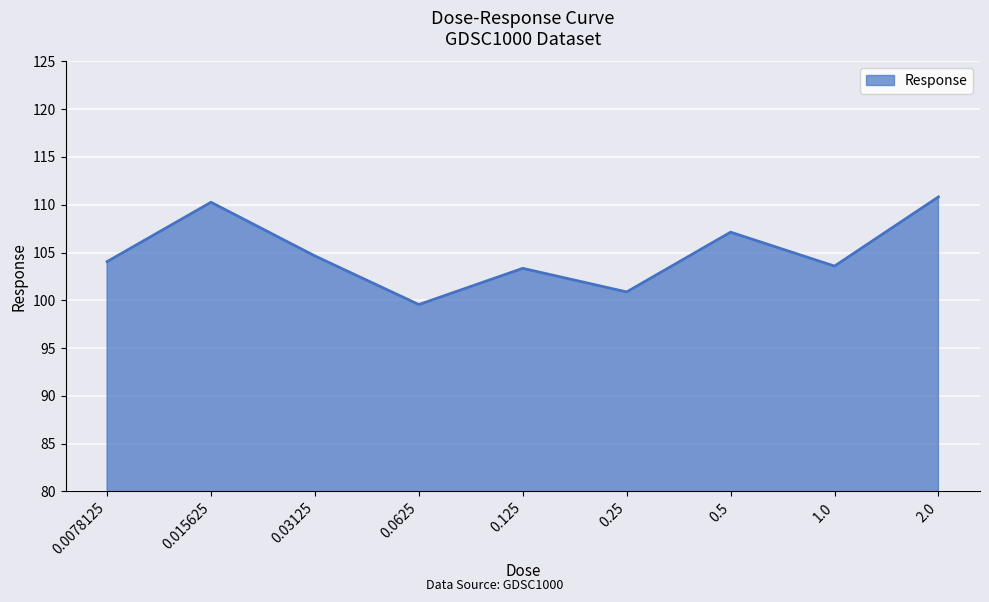

At which category does the data reach its first local valley?

0.0625